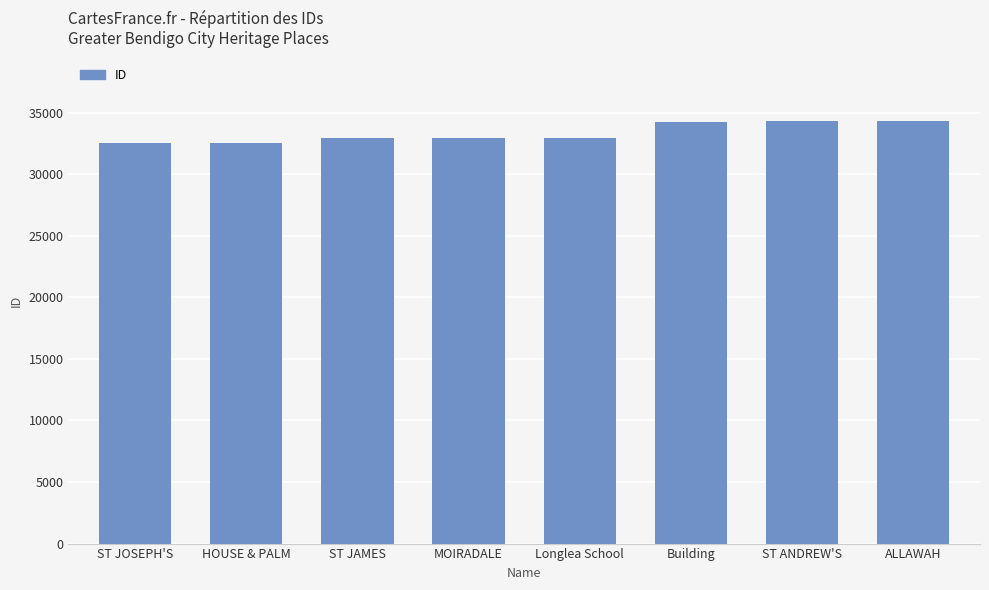

What is the change in value from MOIRADALE to Building?

+1335